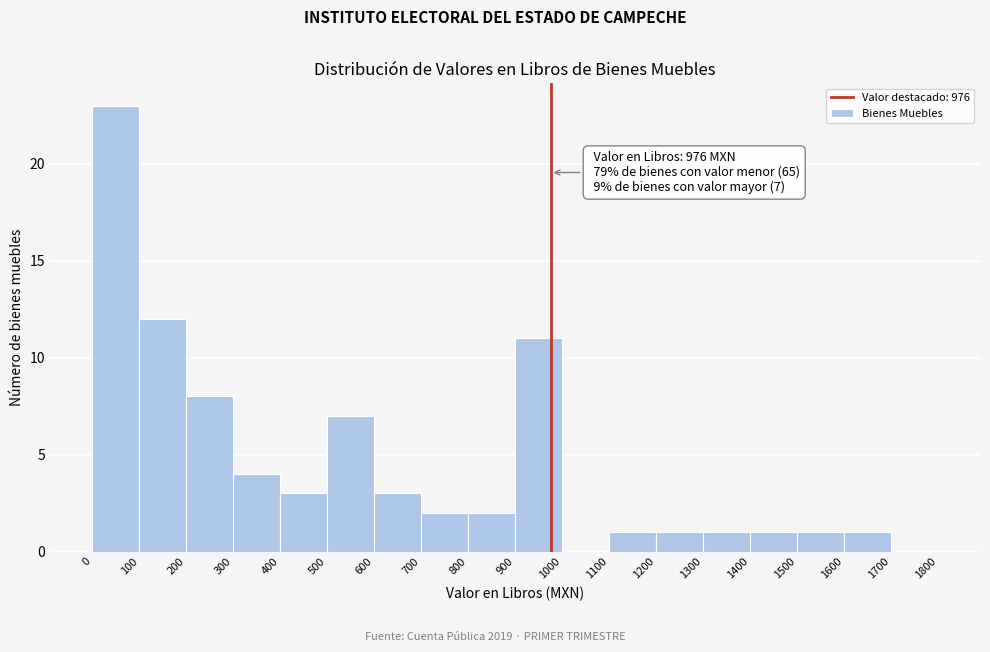

Over which range of the x-axis is the bar tallest?

0 to 100